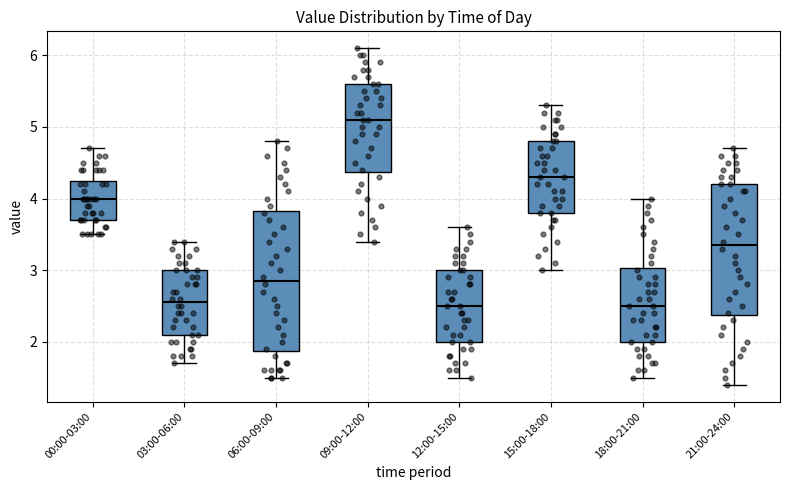

Comparing the boxes themselves (not the whiskers), which one is the tallest?

06:00-09:00